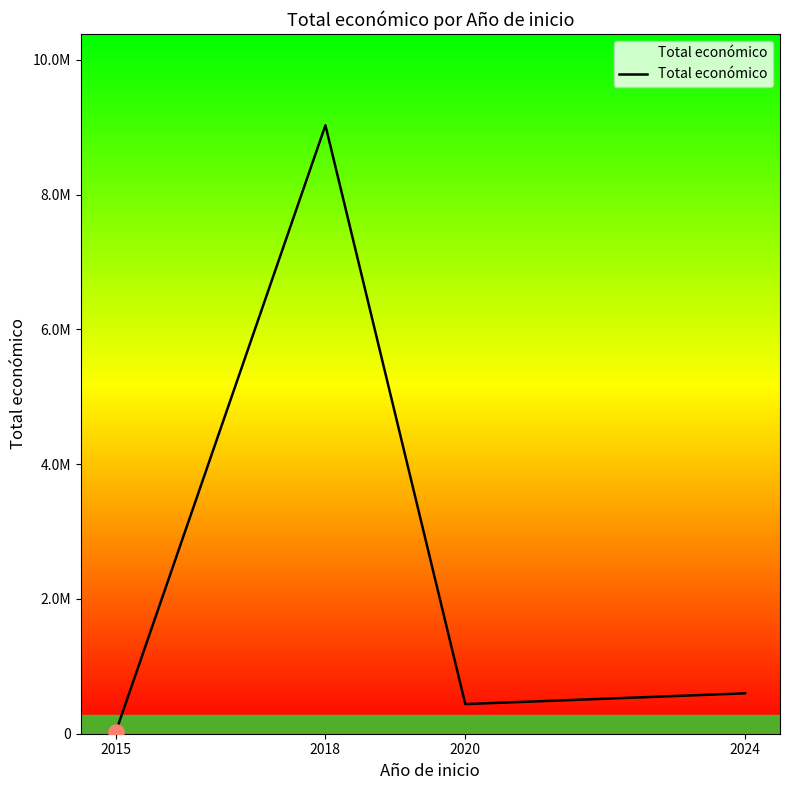

Between 2018 and 2015, which is larger?

2018